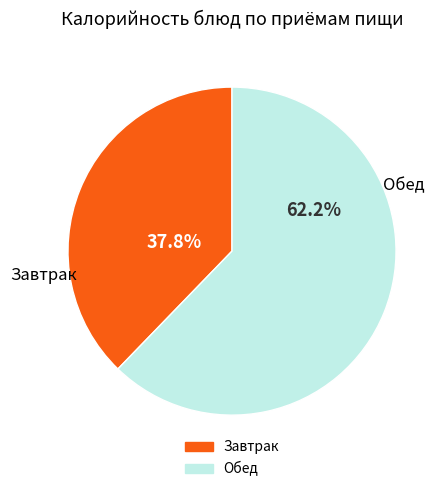

Does any single category account for the majority?

Yes